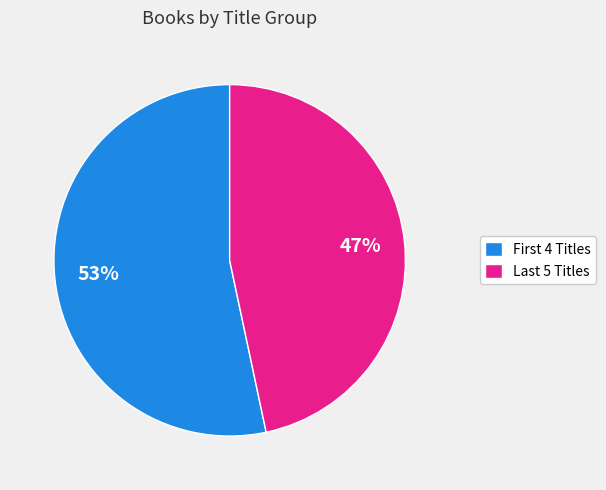

Which category has the smallest portion of the pie?

Last 5 Titles